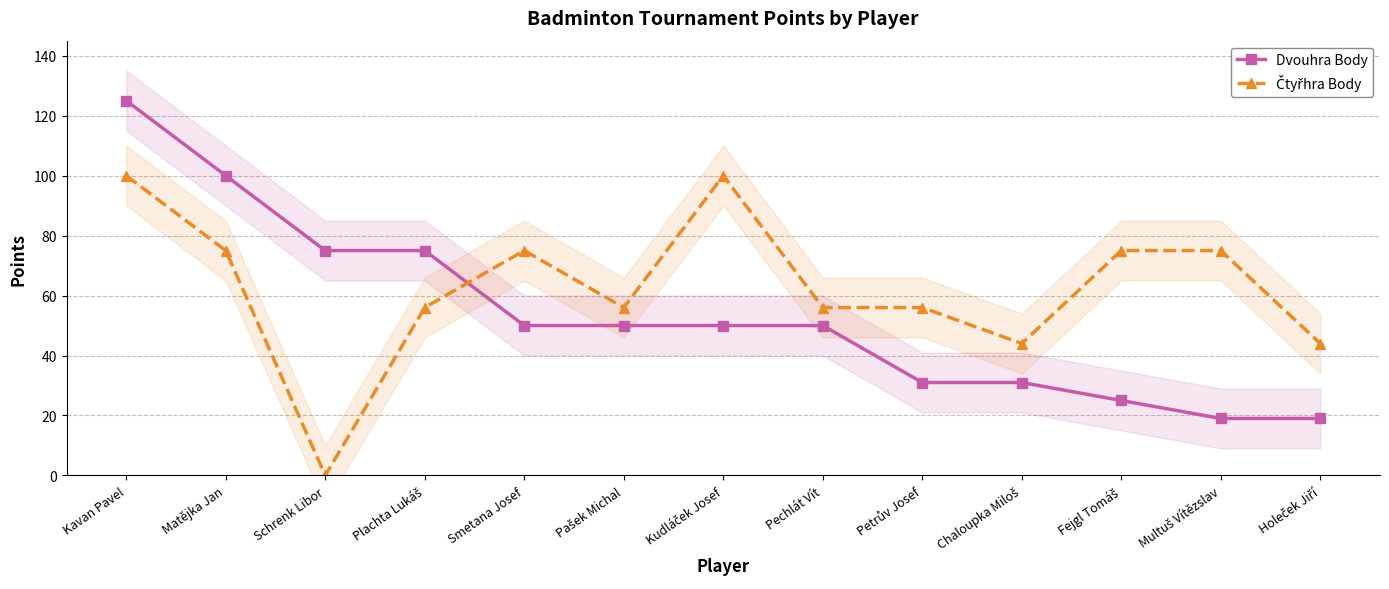

Reading left to right, transcribe all the data shown in this chart.

Dvouhra Body: 125	100	75	75	50	50	50	50	31	31	25	19	19
Čtyřhra Body: 100	75	0	56	75	56	100	56	56	44	75	75	44